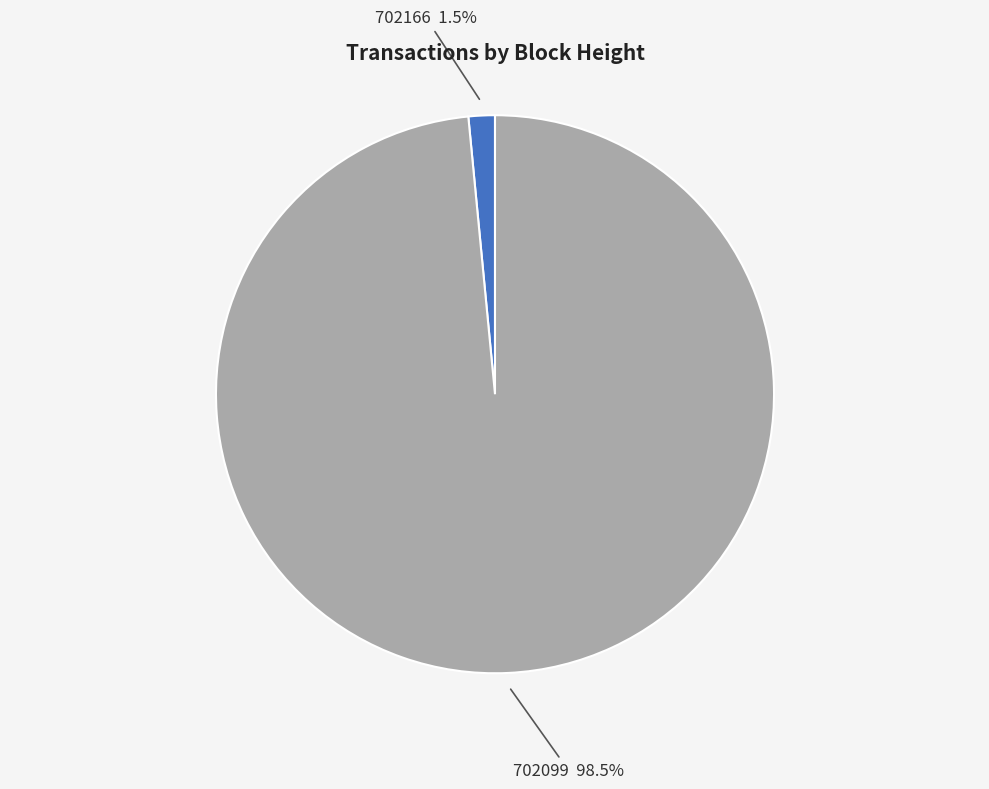

Combined, what portion of the pie is 702166 and 702099?

100.0%